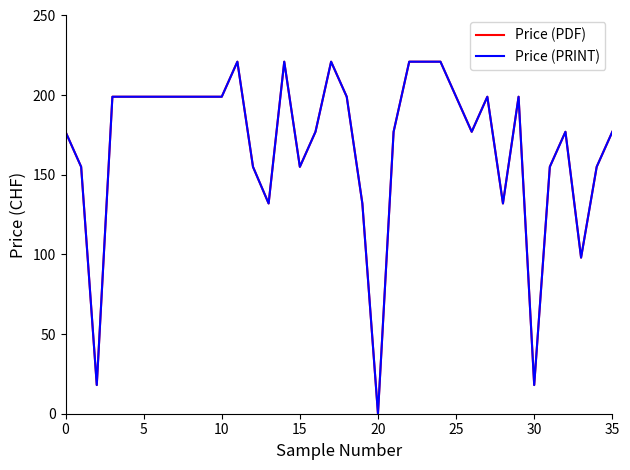

Does the chart display data point markers on the line(s)?

No